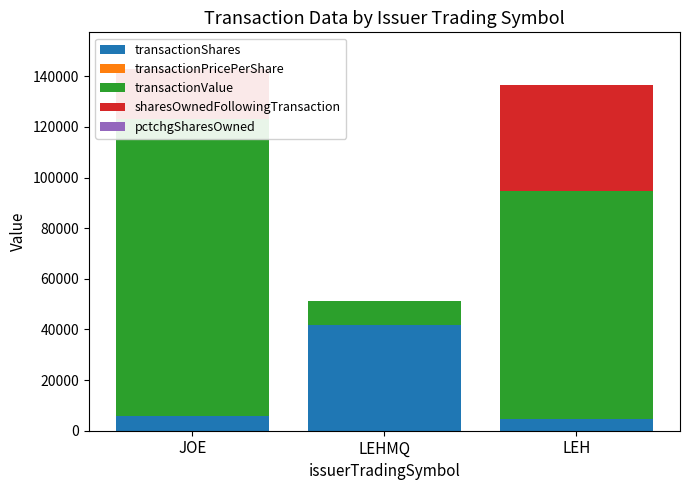

What is the difference between the pctchgSharesOwned values at LEH and LEHMQ?

13.0